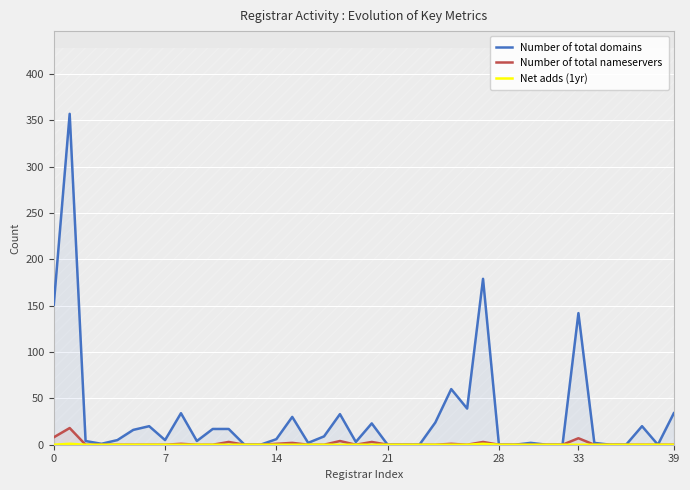

The Number of total nameservers series shows 8 at 0. True or false?

True